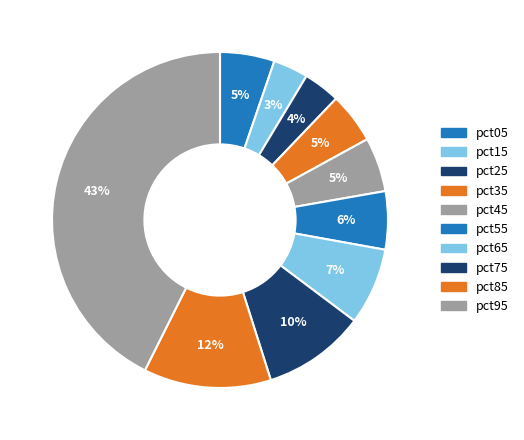

Count the number of slices in the pie.

10